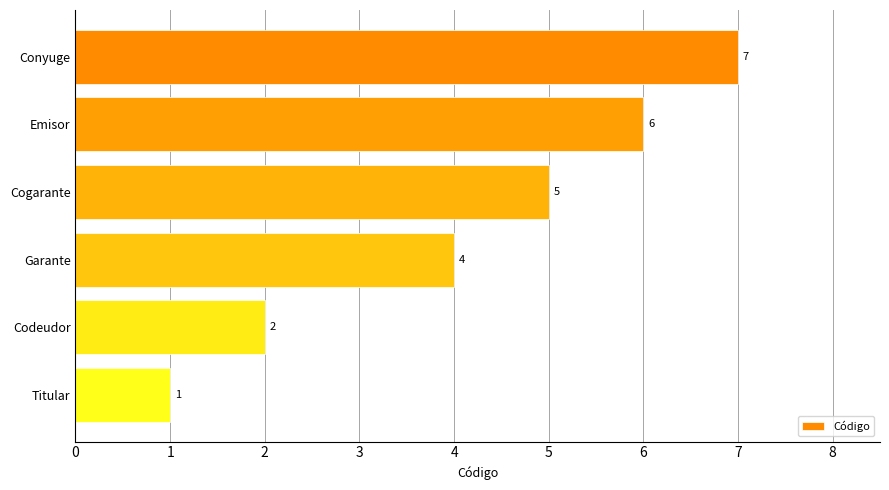

Reading top to bottom, what are all the values shown in this chart?

Conyuge=7	Emisor=6	Cogarante=5	Garante=4	Codeudor=2	Titular=1